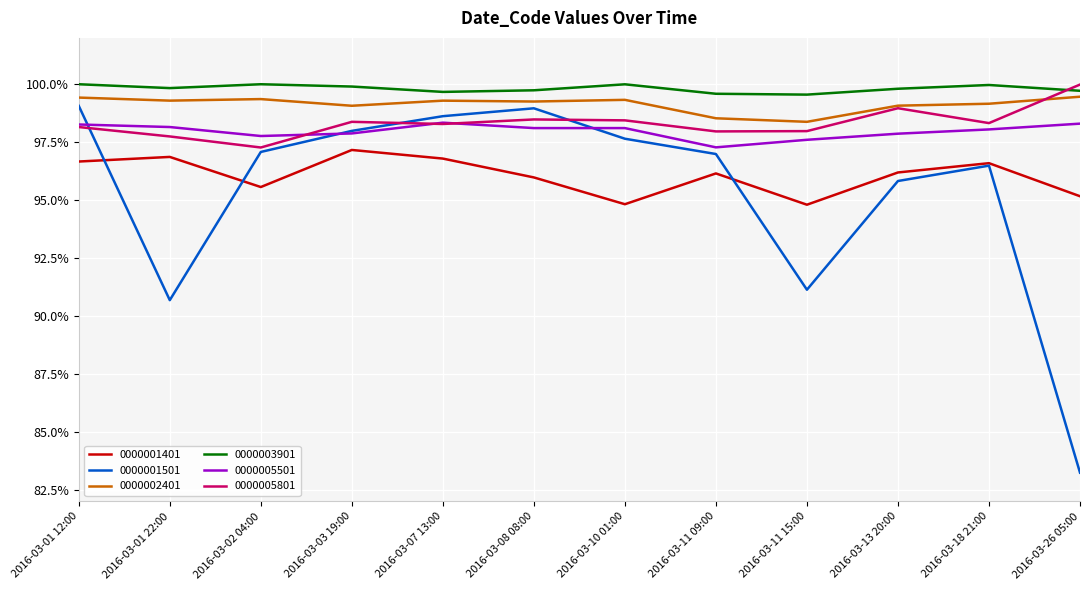

Which series has the largest total across all categories?

0000003901